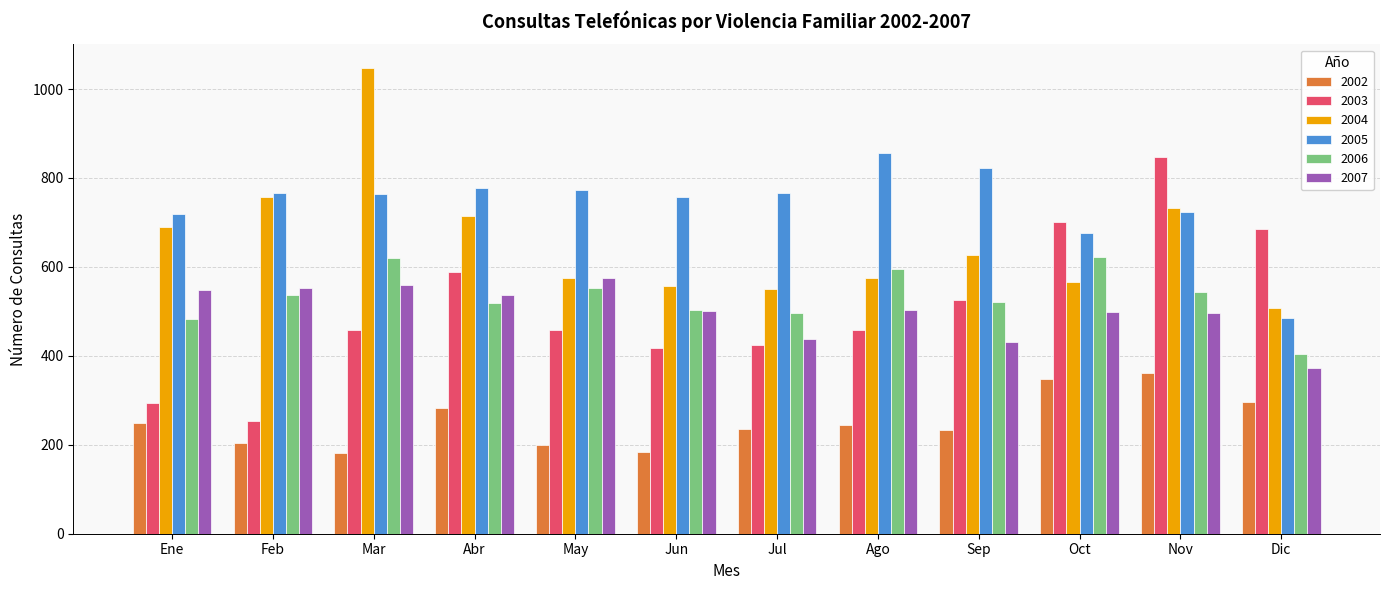

True or false: 2002 has a value of 235 at Jul.

True